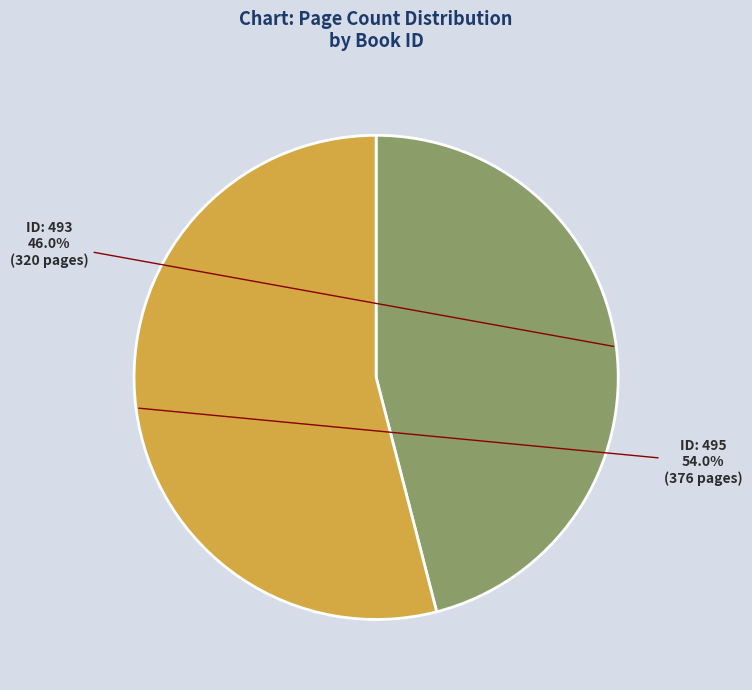

Is there a majority slice in this chart?

Yes